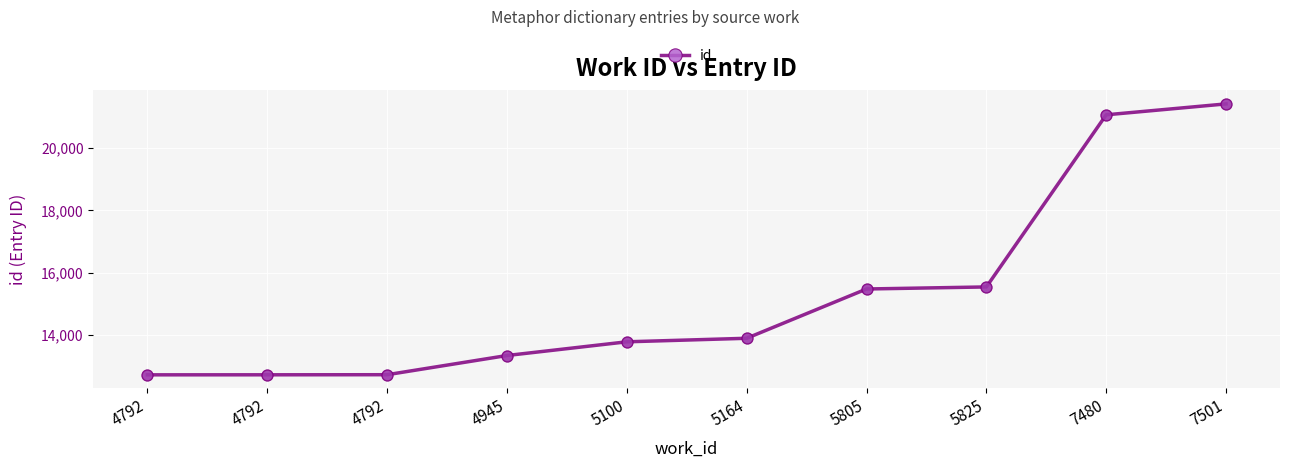

Approximately how many times larger is the value at 4792 compared to 5164?

0.9